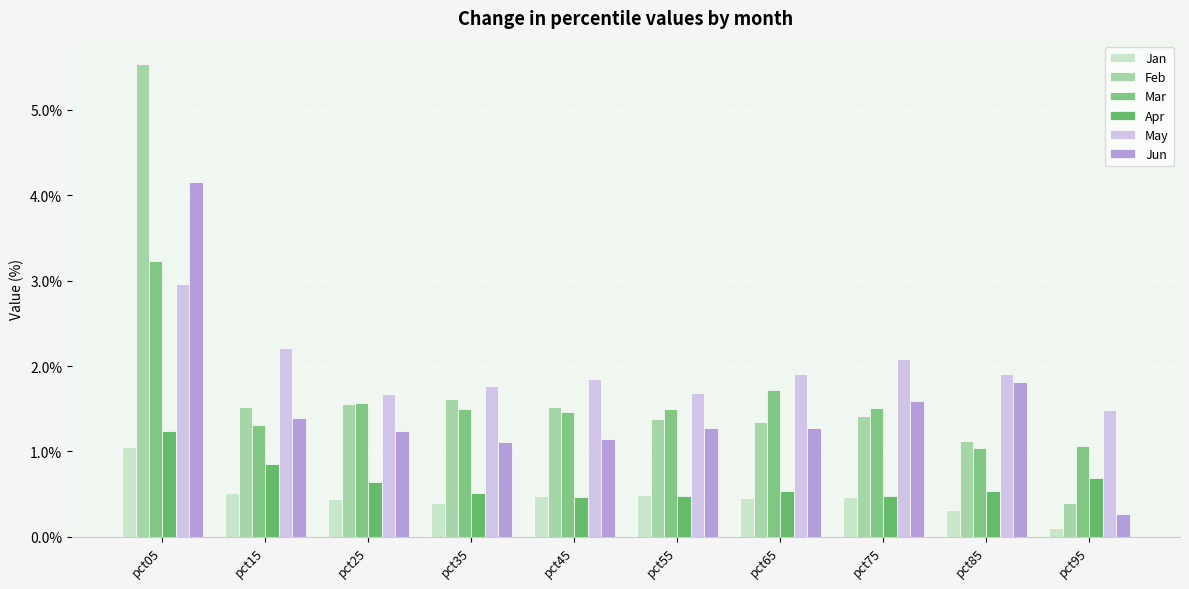

What is the maximum value for Feb?

5.5